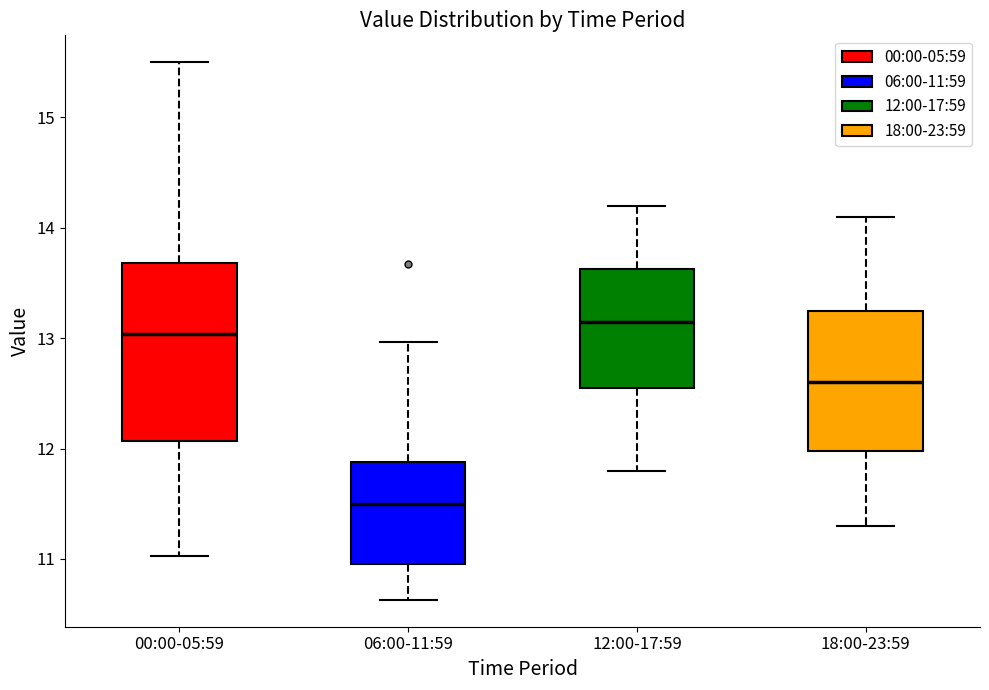

Comparing the boxes themselves (not the whiskers), which one is the tallest?

00:00-05:59